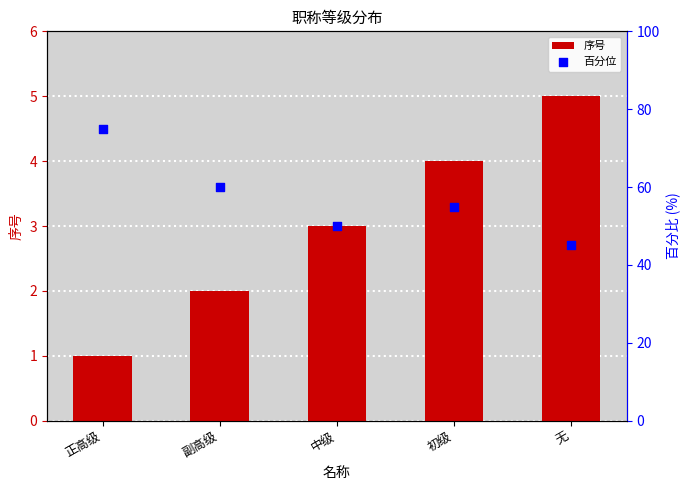

What are all the series names shown in the legend?

序号, 百分位